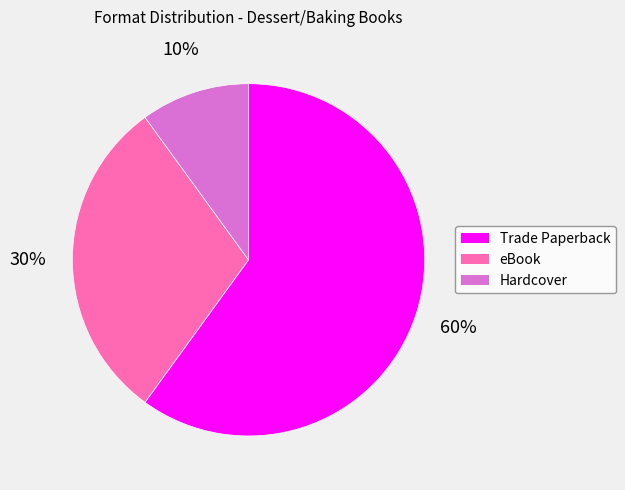

Is Hardcover the majority of the pie?

No